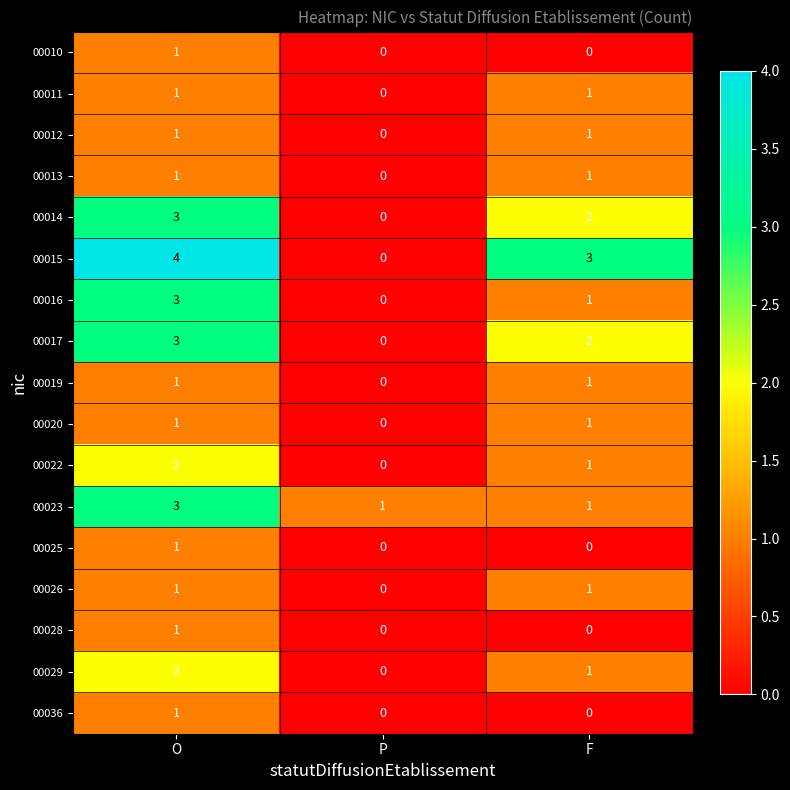

Where is 00017 nearest to the value 1?

P